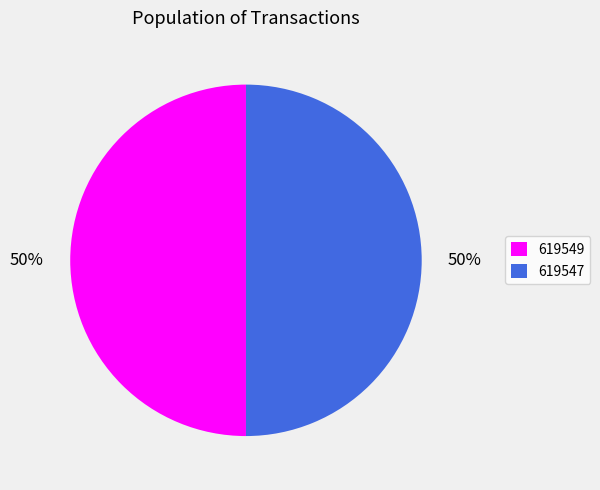

True or false: 619547 accounts for 63% of the total.

False